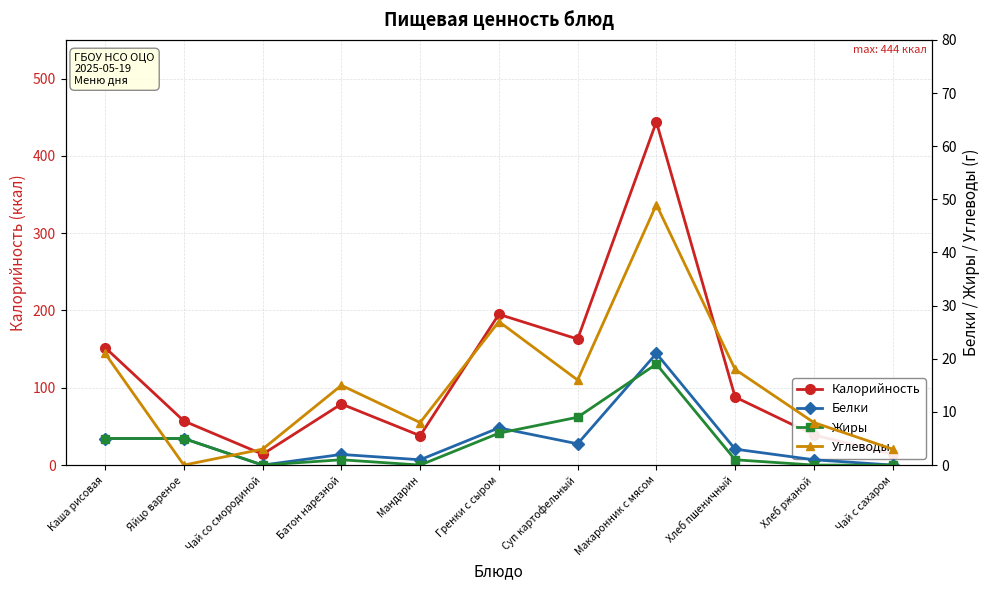

Which label corresponds to the smallest value in the chart?

Чай со смородиной